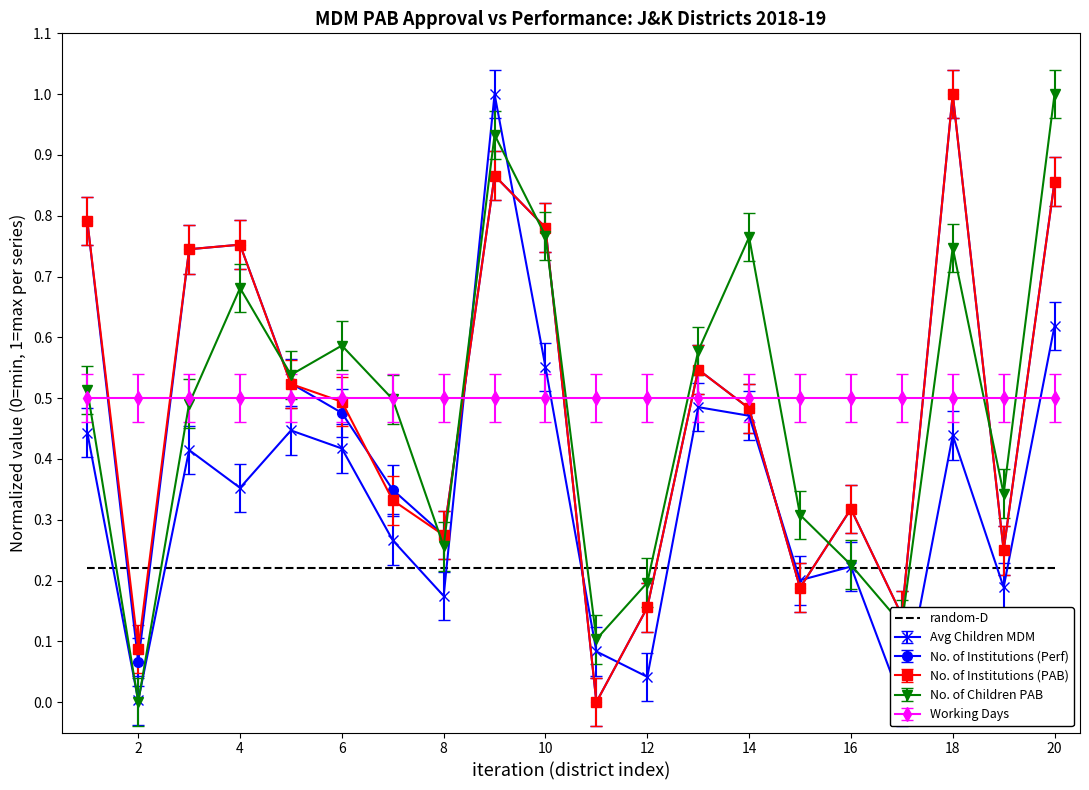

Is it true that No. of Institutions (col_6_perf) equals 0.3 at Ramban?

True